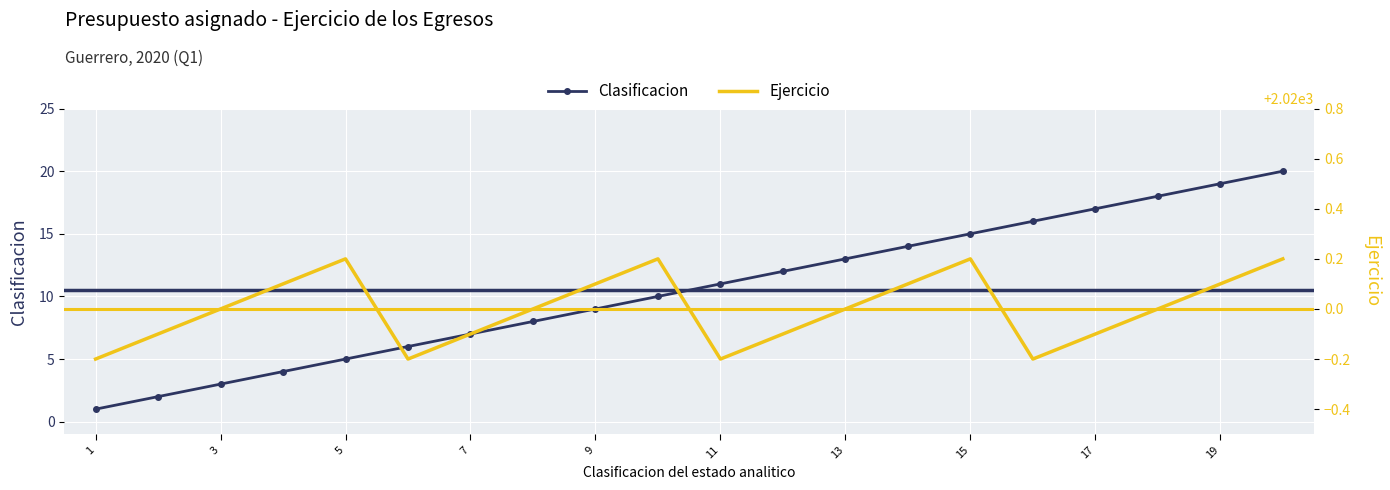

The Clasificacion series shows 13 at 19. True or false?

False